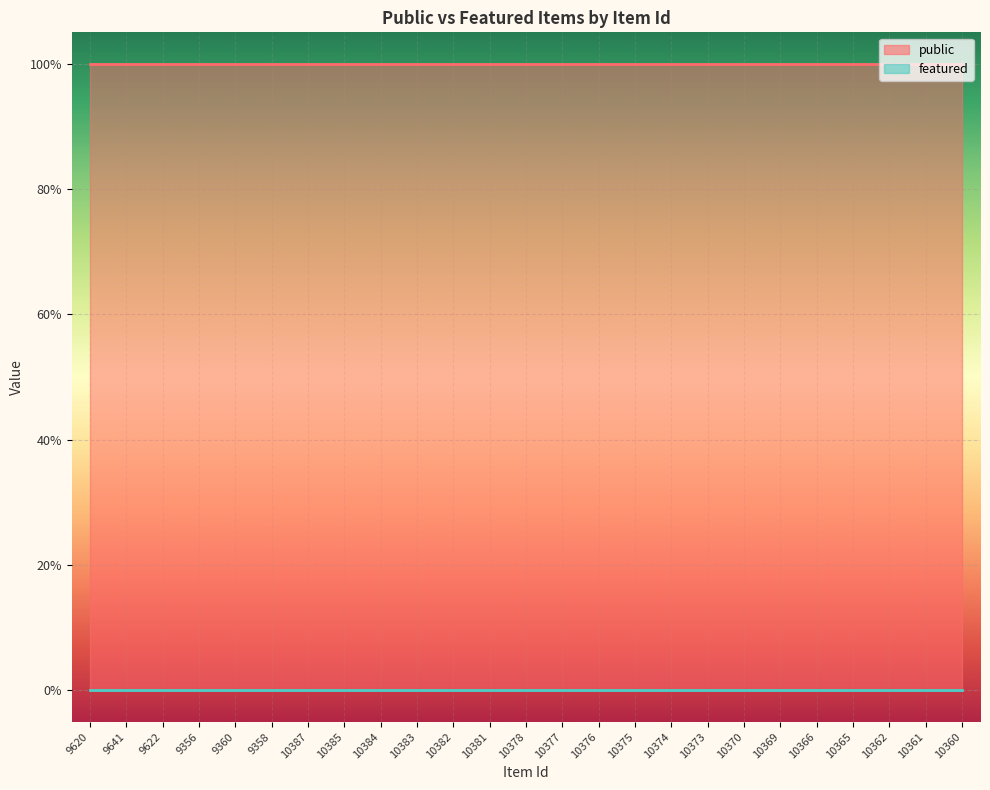

What value does the public series have at 10376?

1